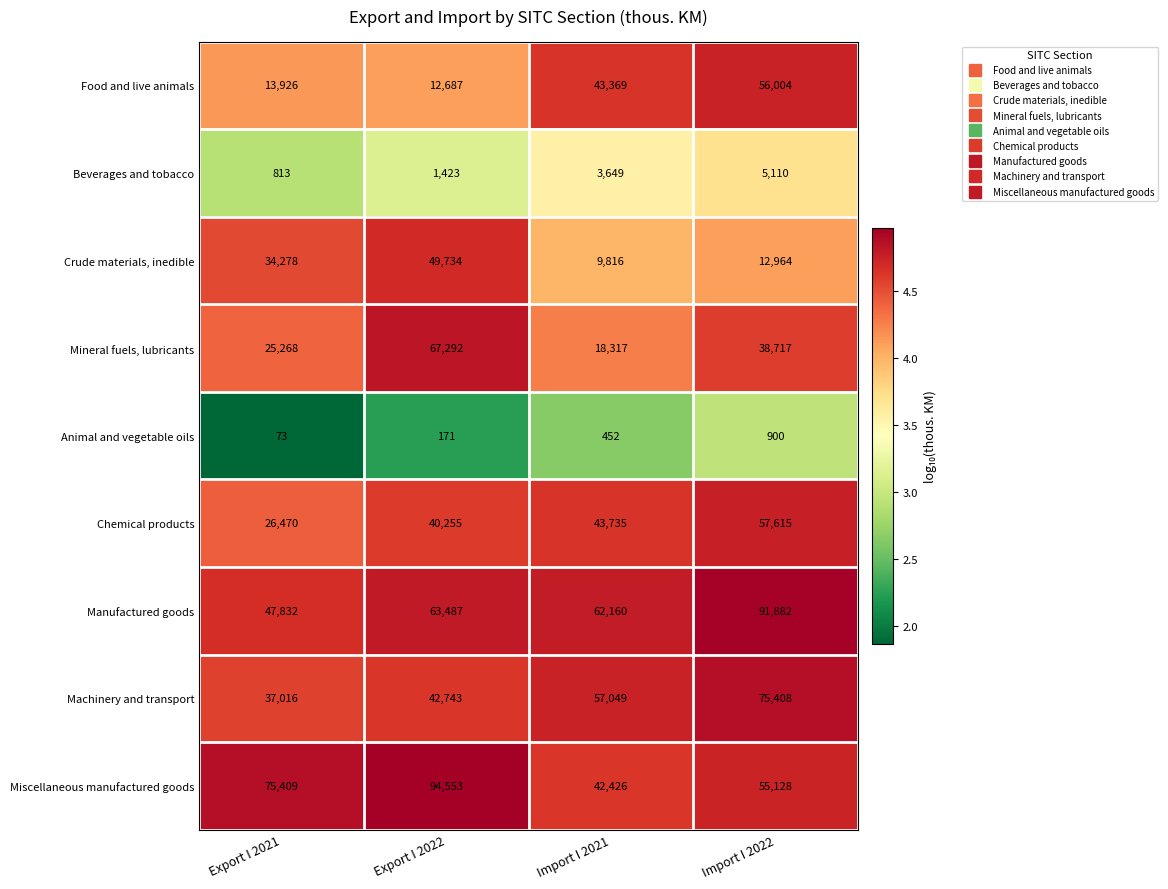

Which series has the largest total across all categories?

Miscellaneous manufactured goods